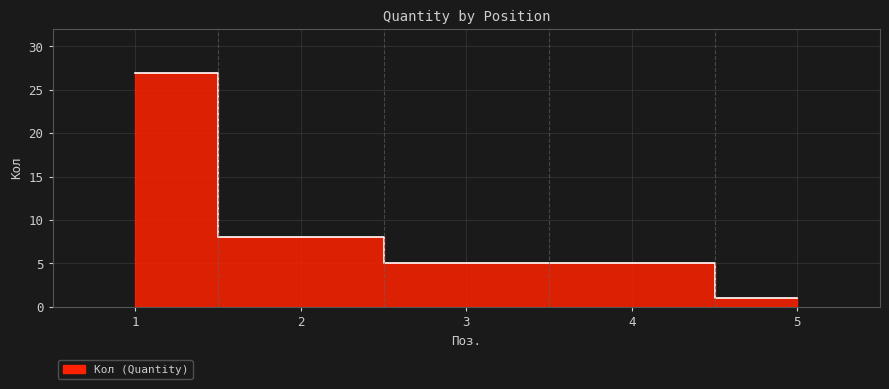

Read the value at 3.

5